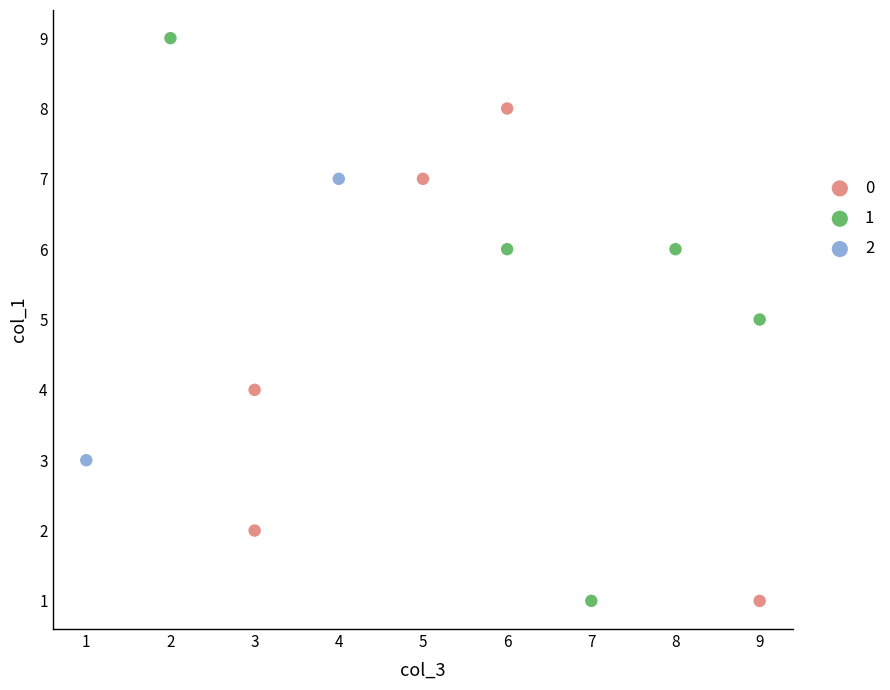

Which series reaches the maximum Y coordinate?

1